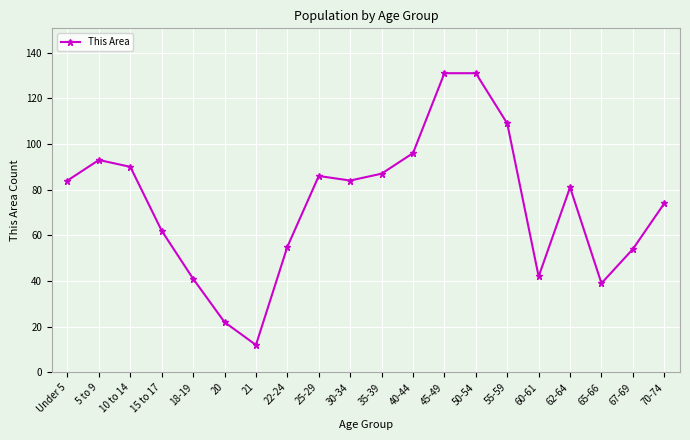

Does the chart have visible grid lines?

Yes